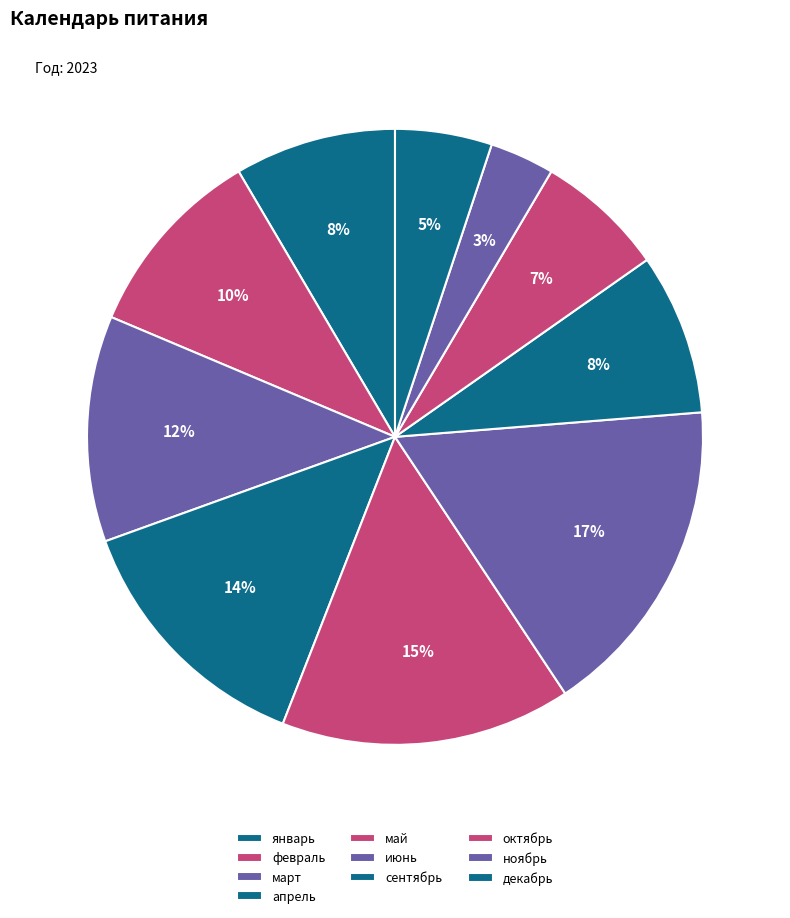

Which slice is the smallest?

ноябрь